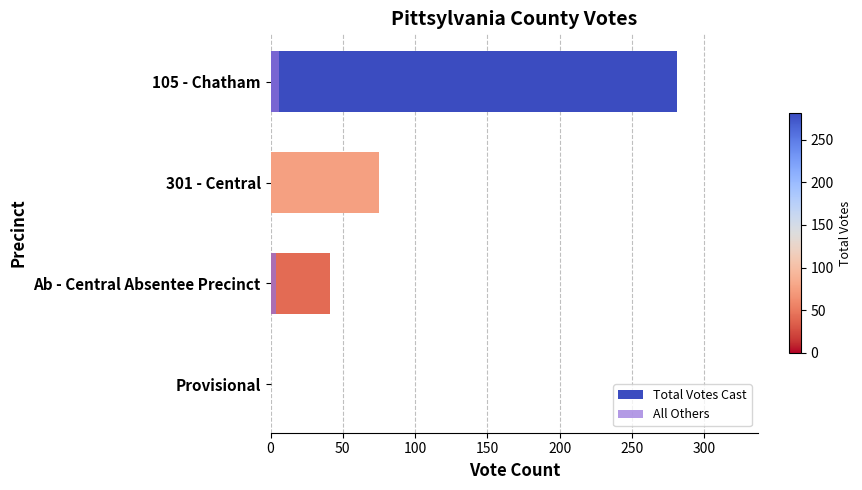

What is the average value of the All Others series?

2